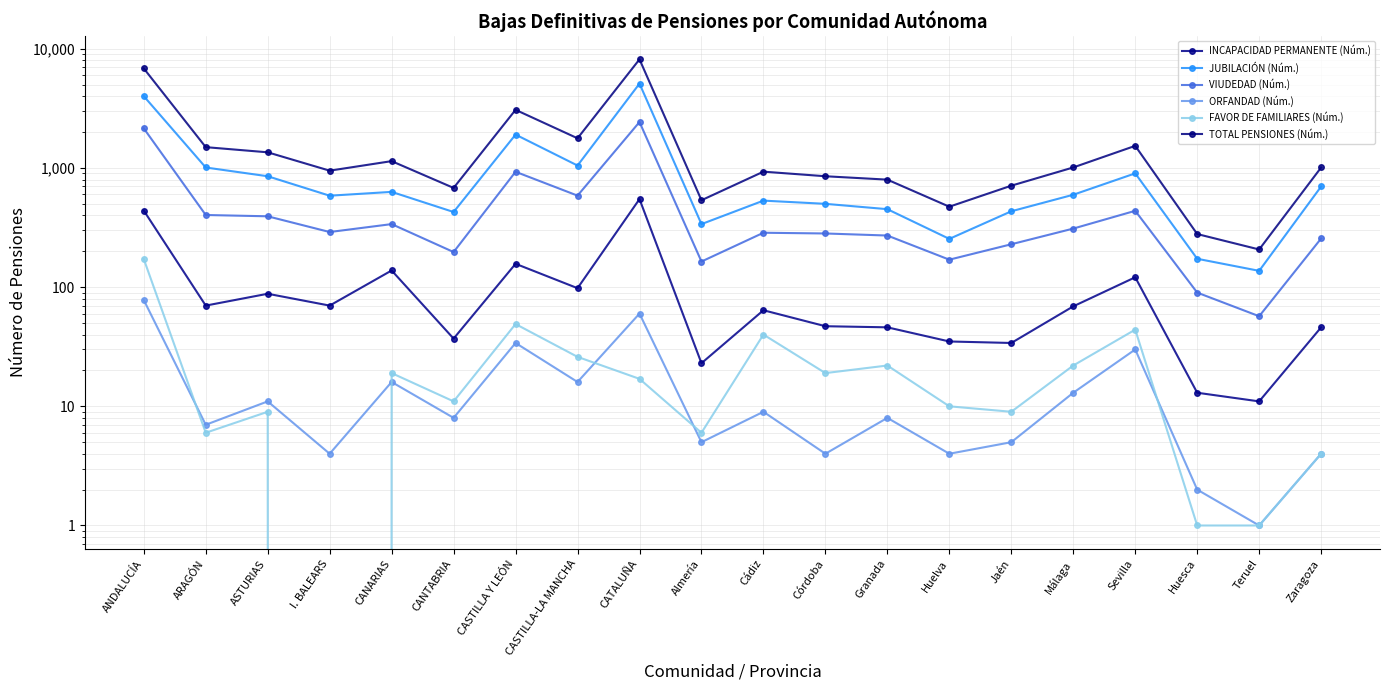

True or false: ORFANDAD (Núm.) has a value of 2 at Huelva.

False